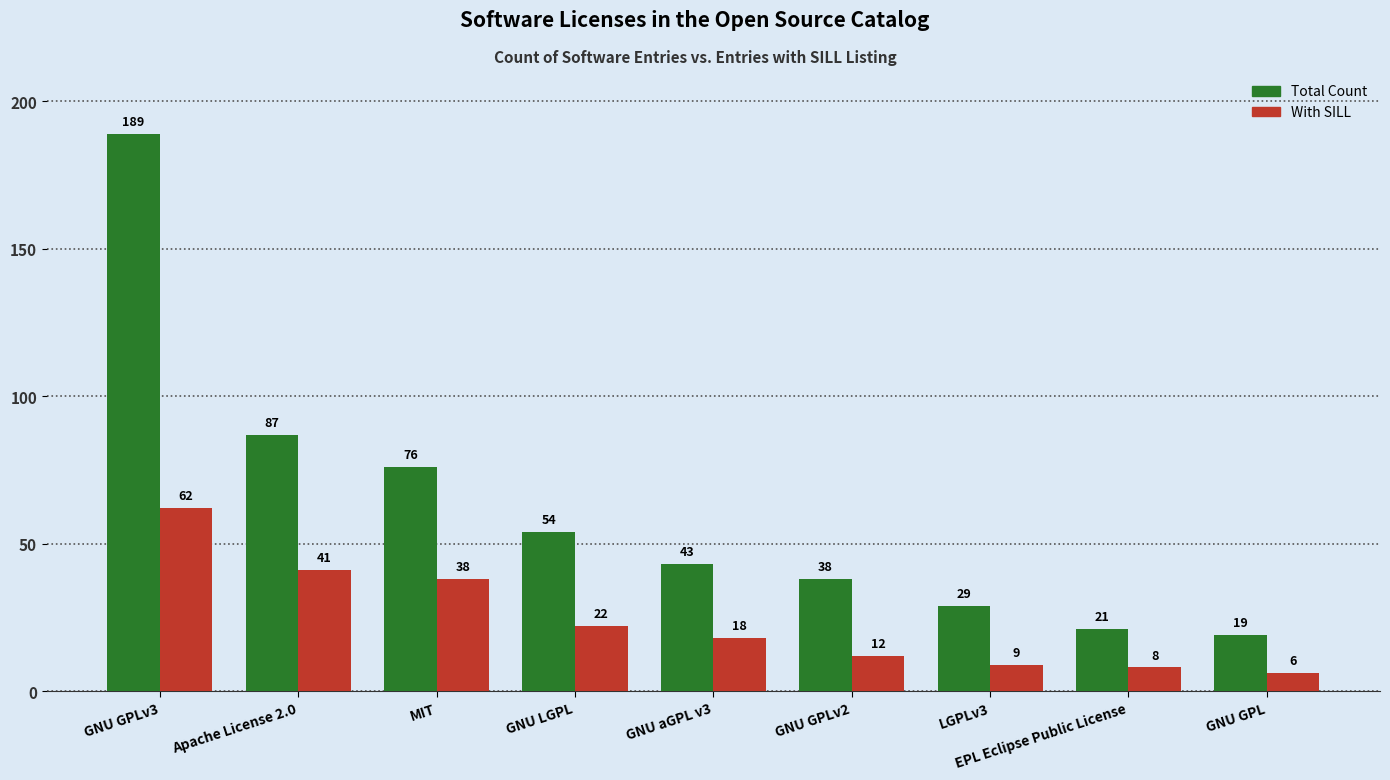

Is it true that Total Count equals 21 at EPL Eclipse Public License?

True